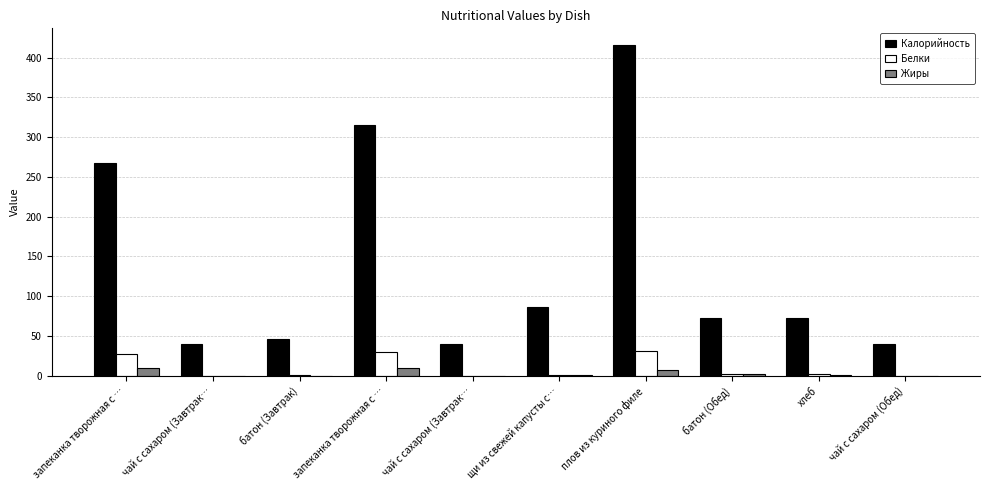

How many groups of bars are there?

10